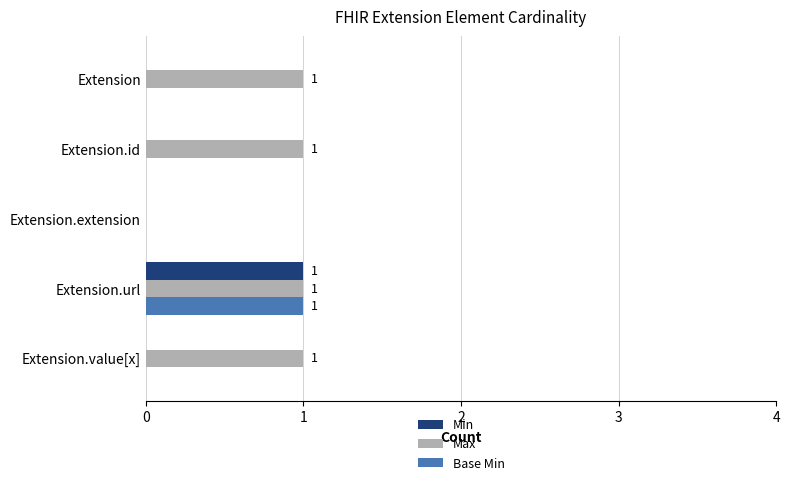

The Max series shows 0 at Extension.extension. True or false?

True